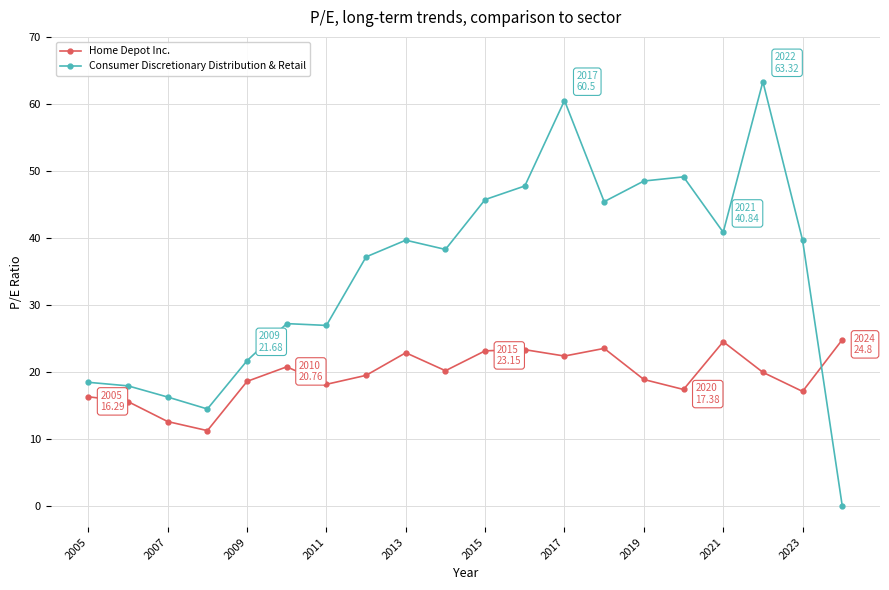

After their last crossing, which series has the higher values: Home Depot Inc. or Consumer Discretionary Distribution & Retail?

Home Depot Inc.